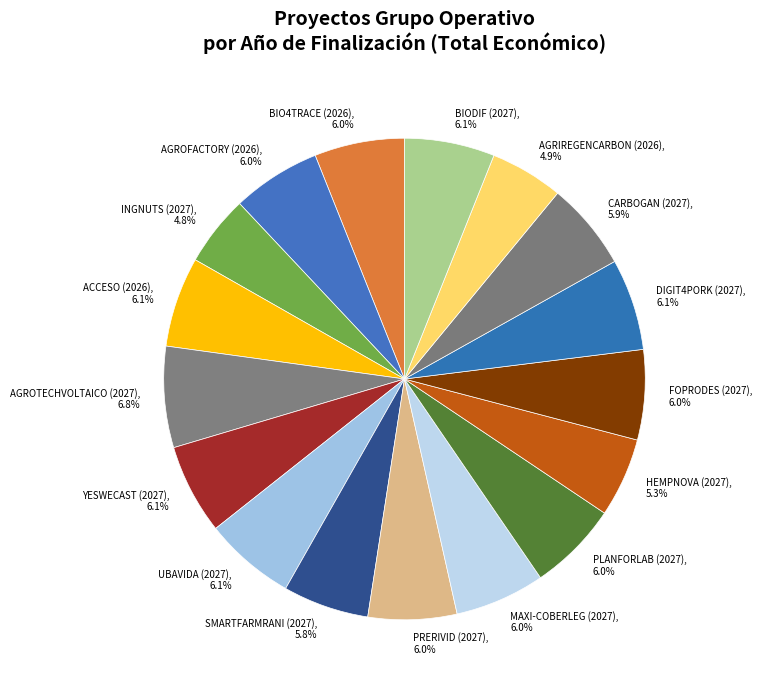

To the nearest percent, what percentage of the pie is AGROFACTORY (2026)?

6%